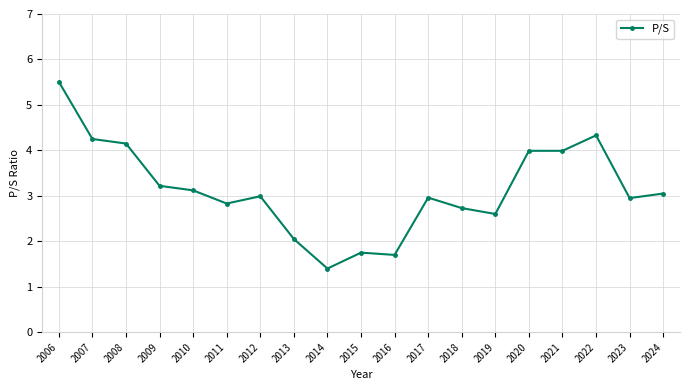

What is the smallest value displayed?

1.4